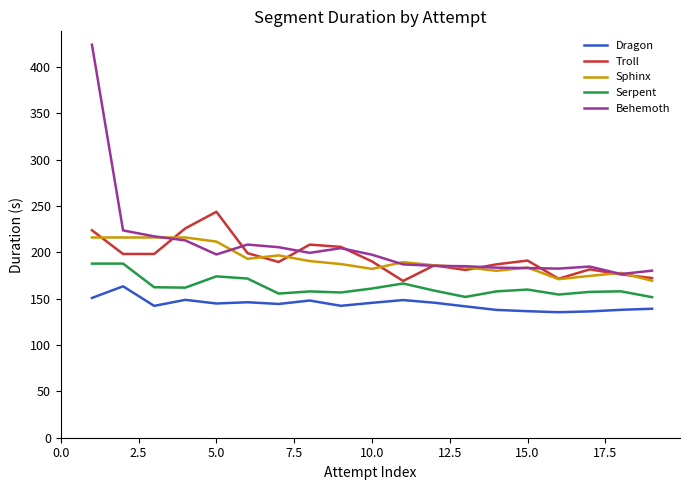

True or false: Serpent and Behemoth intersect in this chart.

False